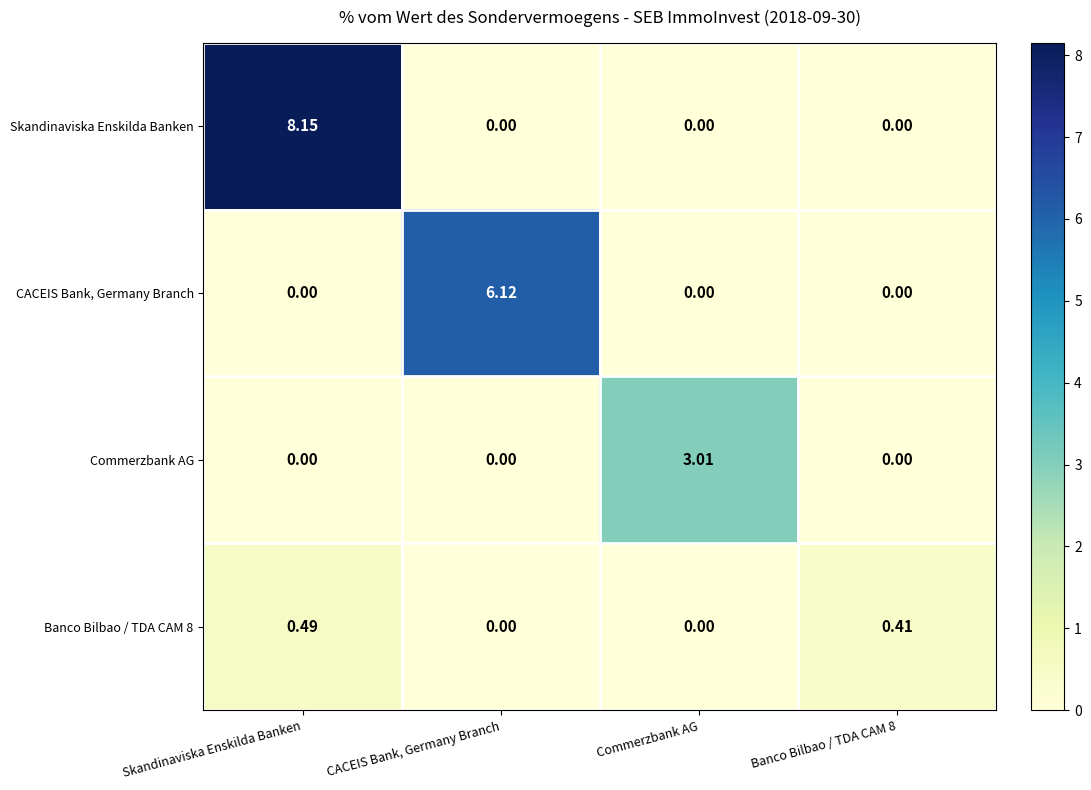

Which category has the highest value in the CACEIS Bank, Germany Branch series?

CACEIS Bank, Germany Branch